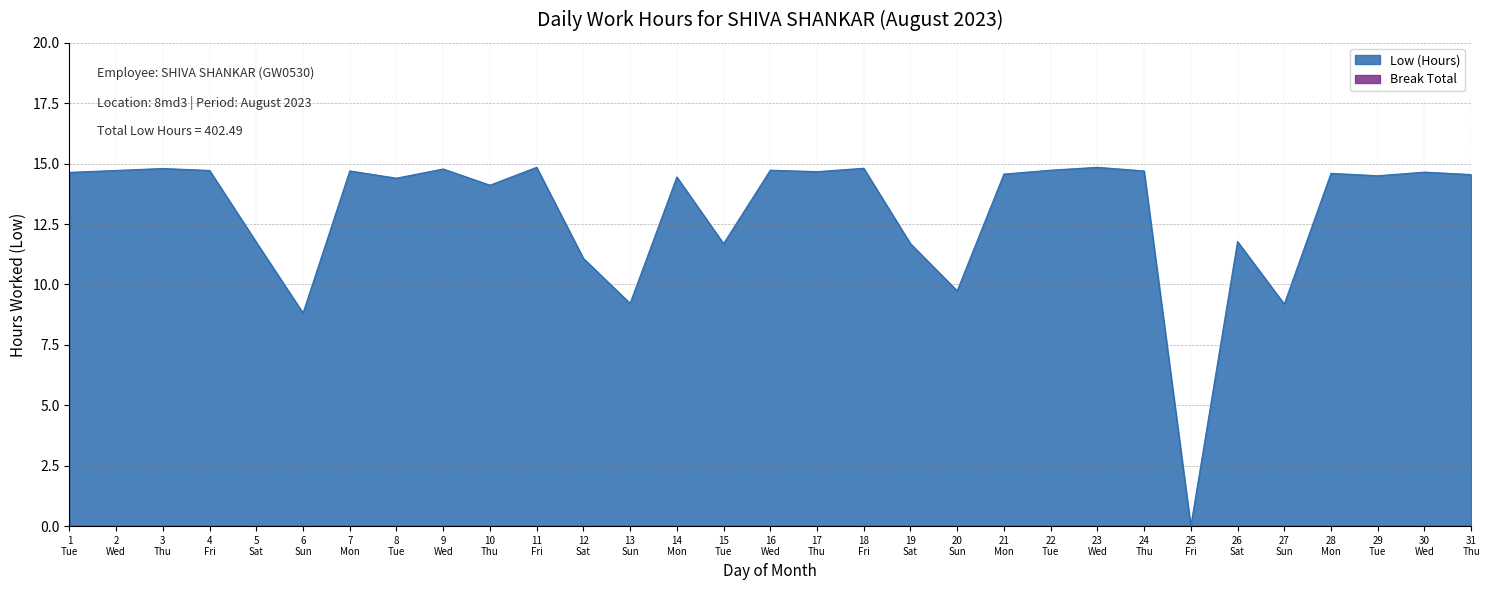

Which series has the largest total across all categories?

Low (Hours)